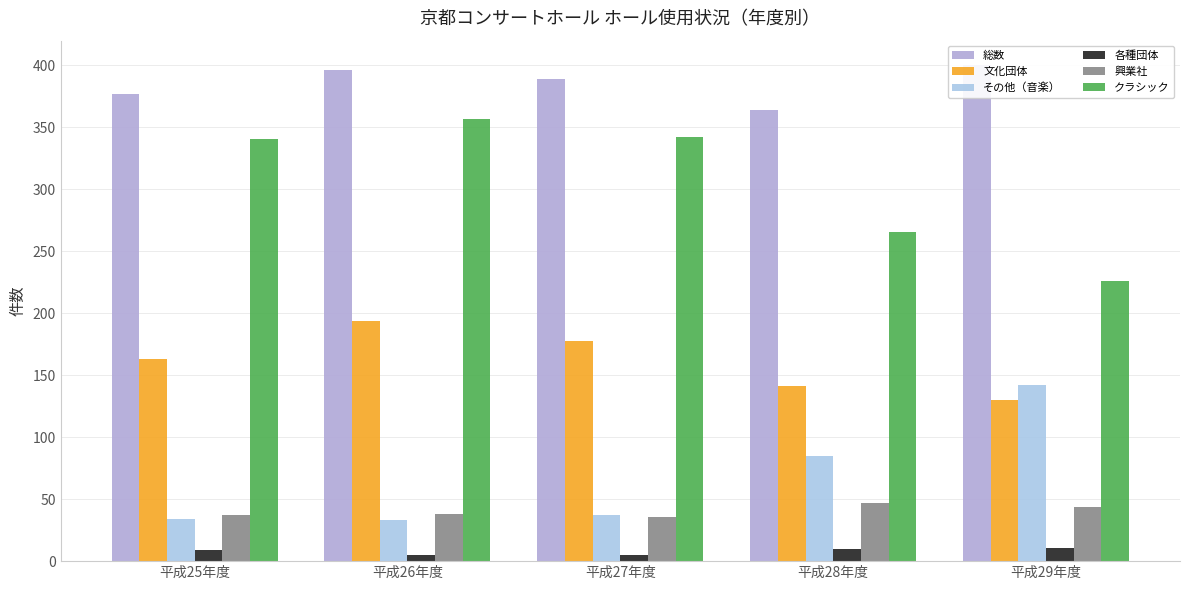

How many bars are there in total?

30